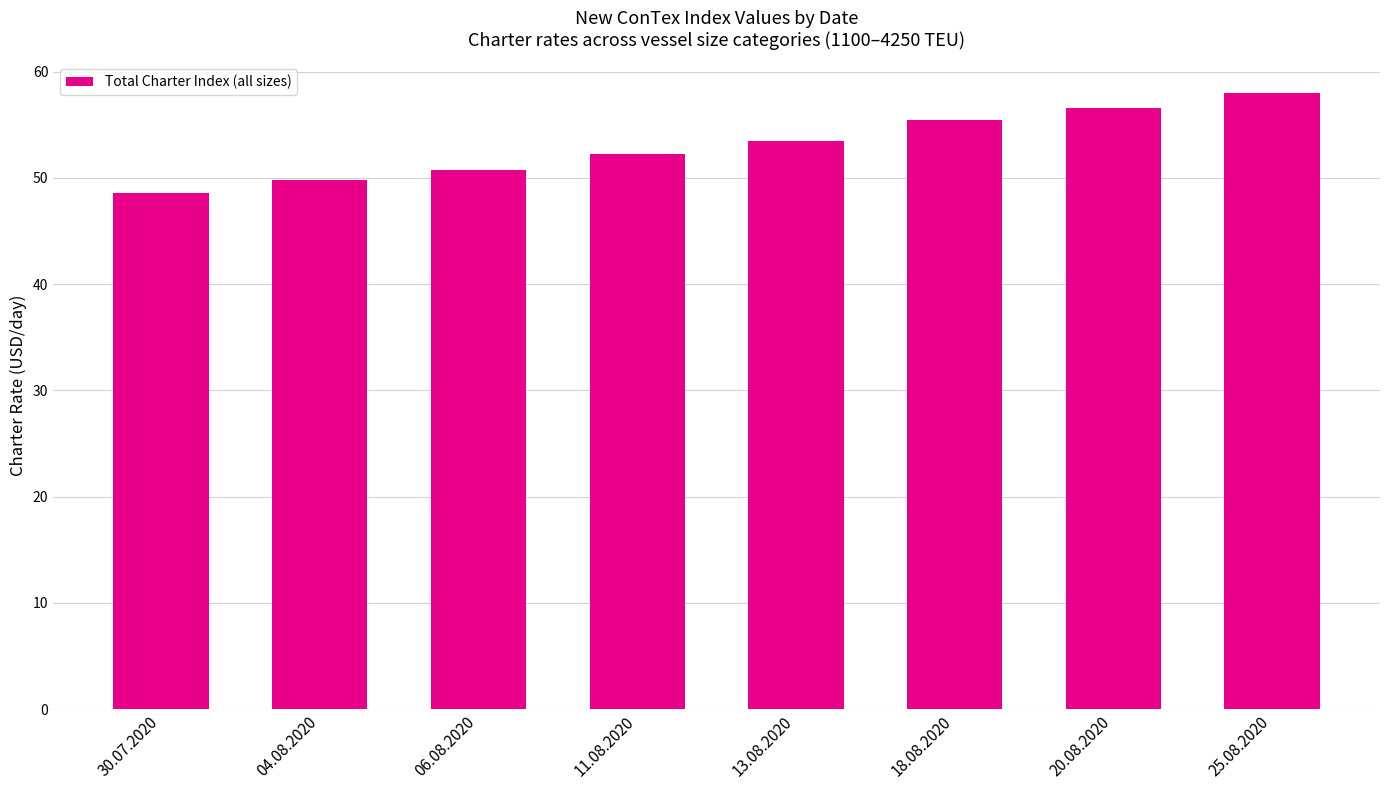

Rank the categories by value from lowest to highest.

30.07.2020, 04.08.2020, 06.08.2020, 11.08.2020, 13.08.2020, 18.08.2020, 20.08.2020, 25.08.2020